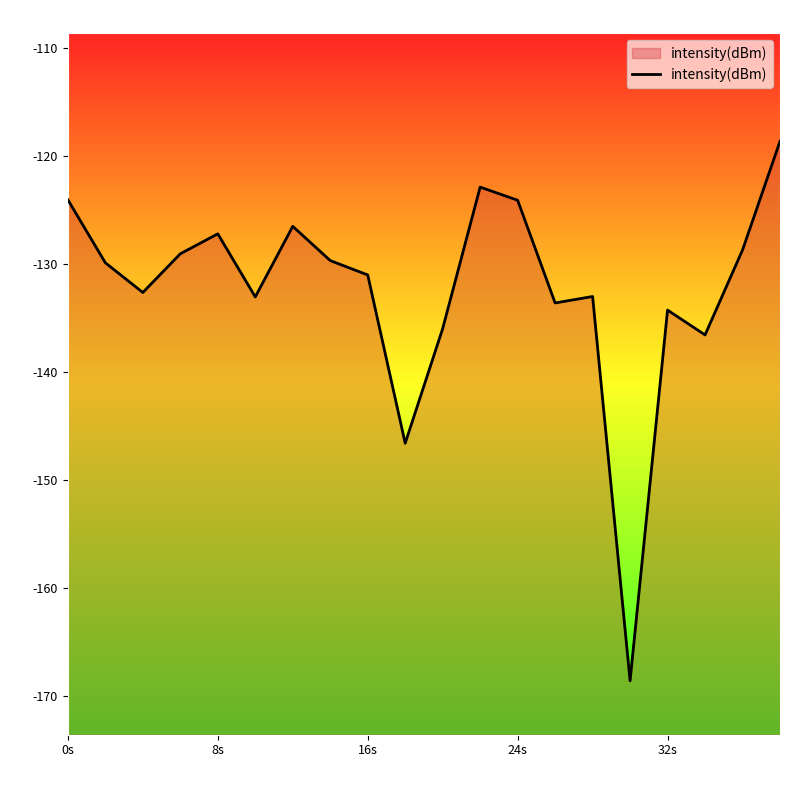

What is the smallest value displayed?

-168.6